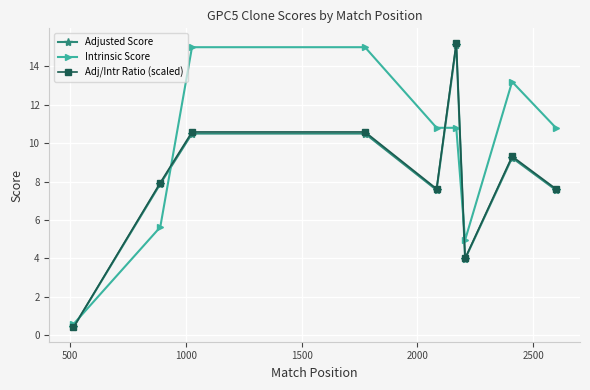

What are all the series names shown in the legend?

Adjusted Score, Intrinsic Score, Adj/Intr Ratio (scaled)